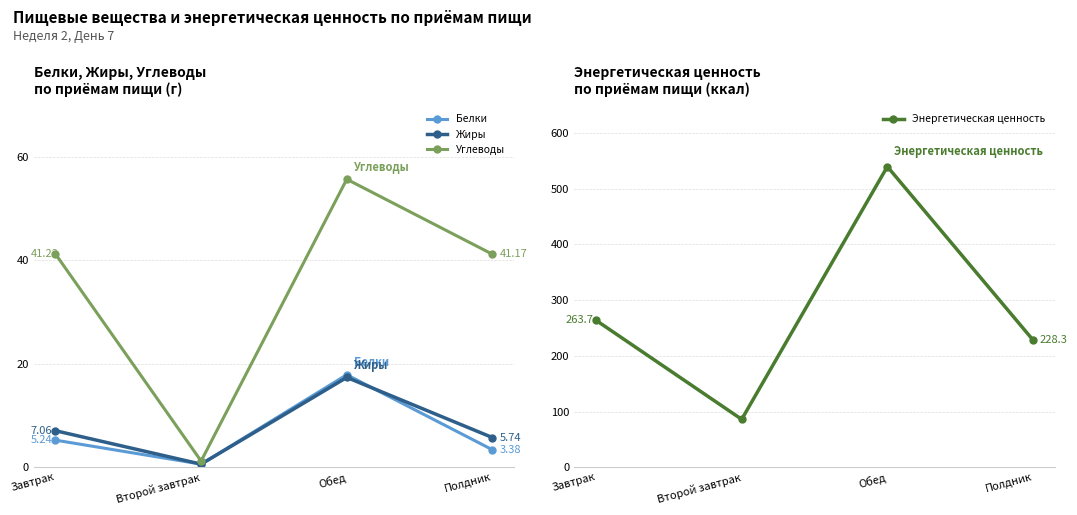

At which label does Энергетическая ценность first exceed 263?

Завтрак